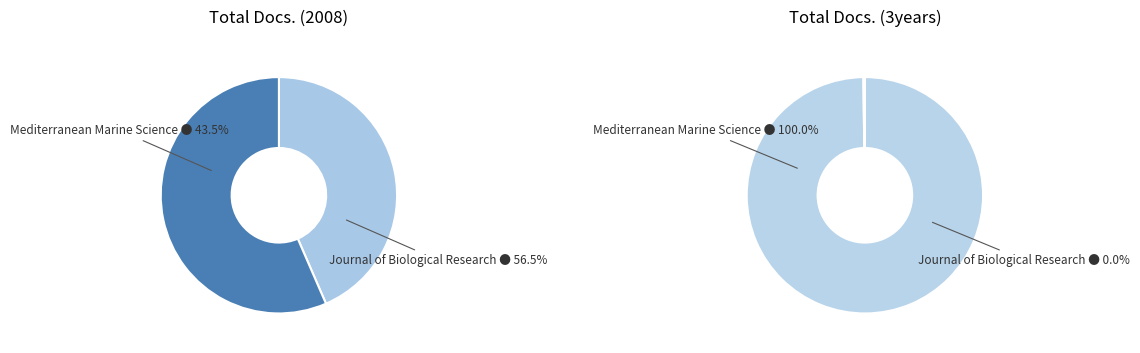

Combined, what portion of the pie is Journal of Biological Research and Mediterranean Marine Science?

100.0%